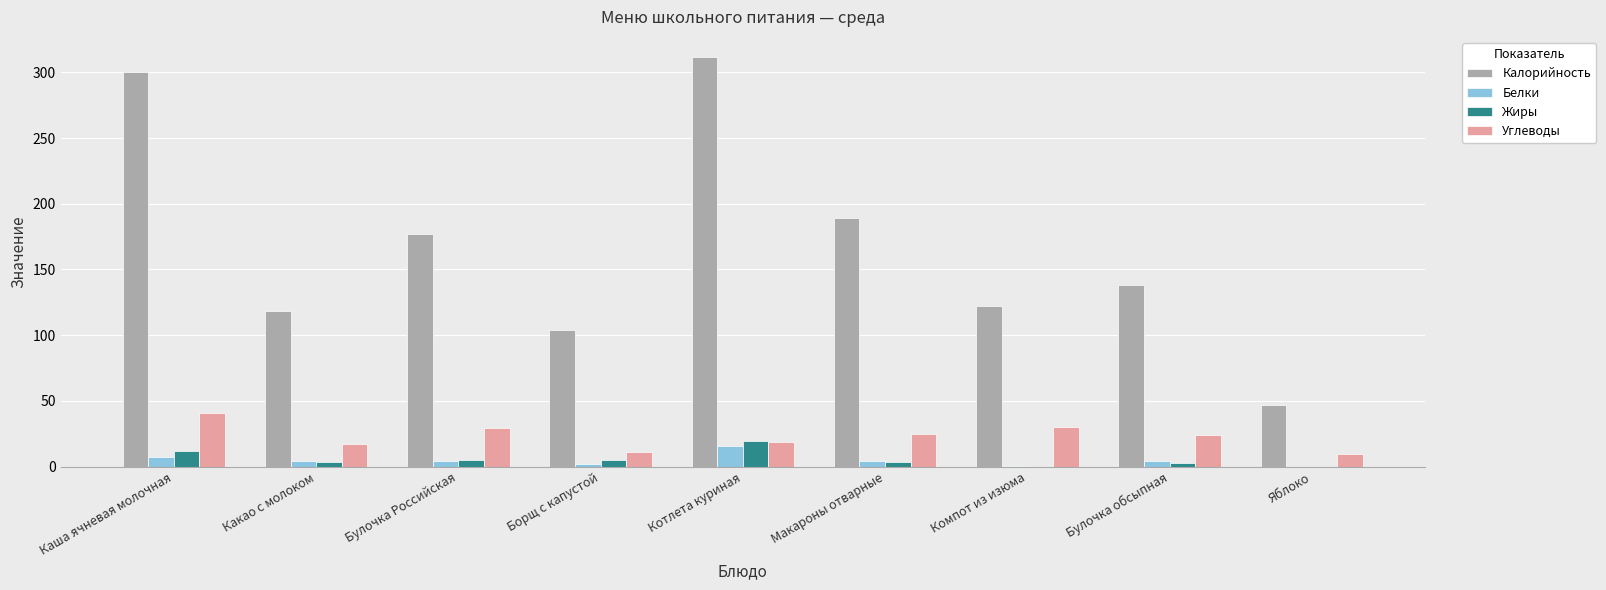

What is the total value across all series at Борщ с капустой?

121.5